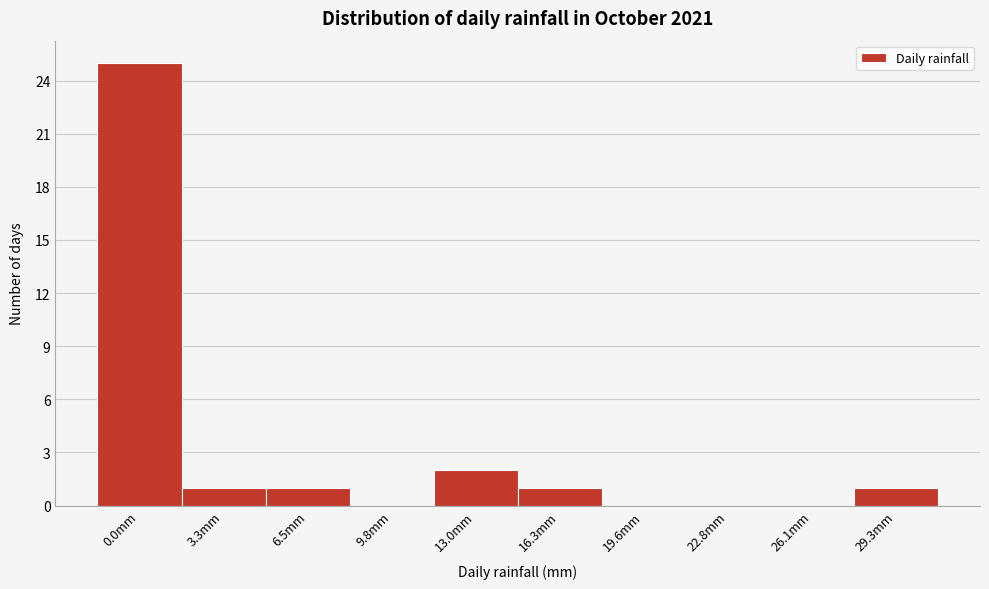

Reading left to right, transcribe all the data shown in this chart.

0.0mm=25	3.3mm=1	6.5mm=1	9.8mm=0	13.0mm=2	16.3mm=1	19.6mm=0	22.8mm=0	26.1mm=0	29.3mm=1